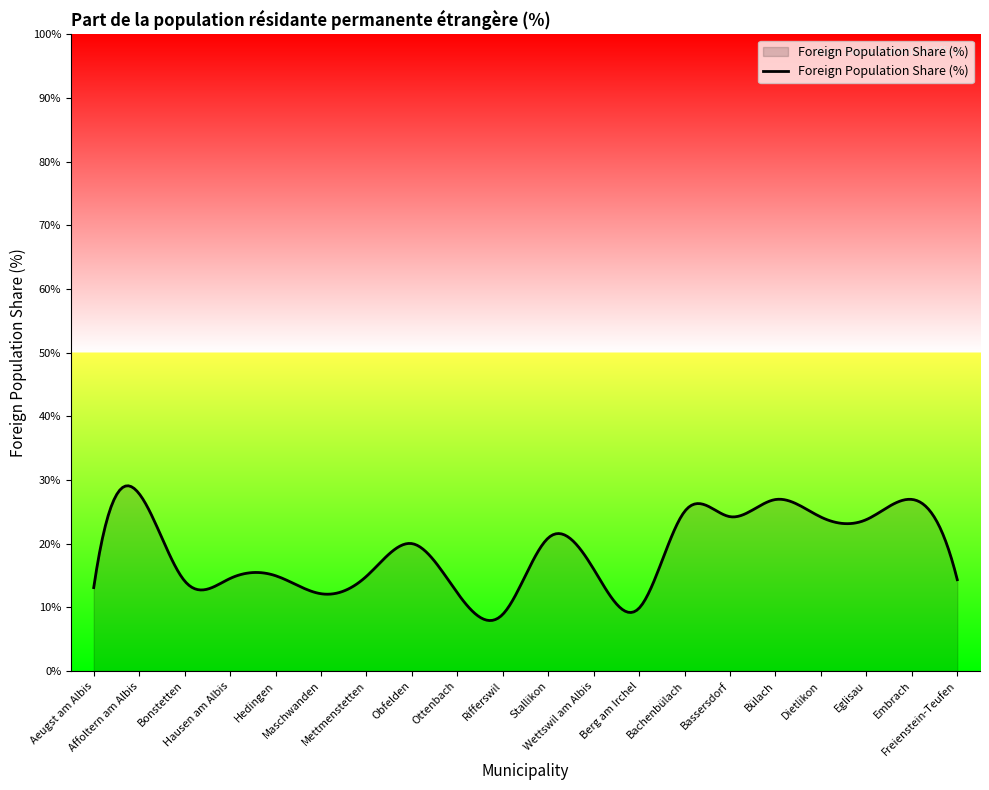

How many distinct data groups are displayed?

1